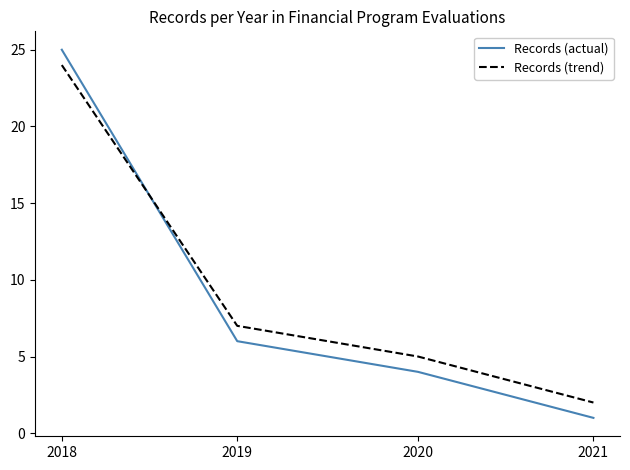

True or false: Records (actual) and Records (trend) intersect in this chart.

True